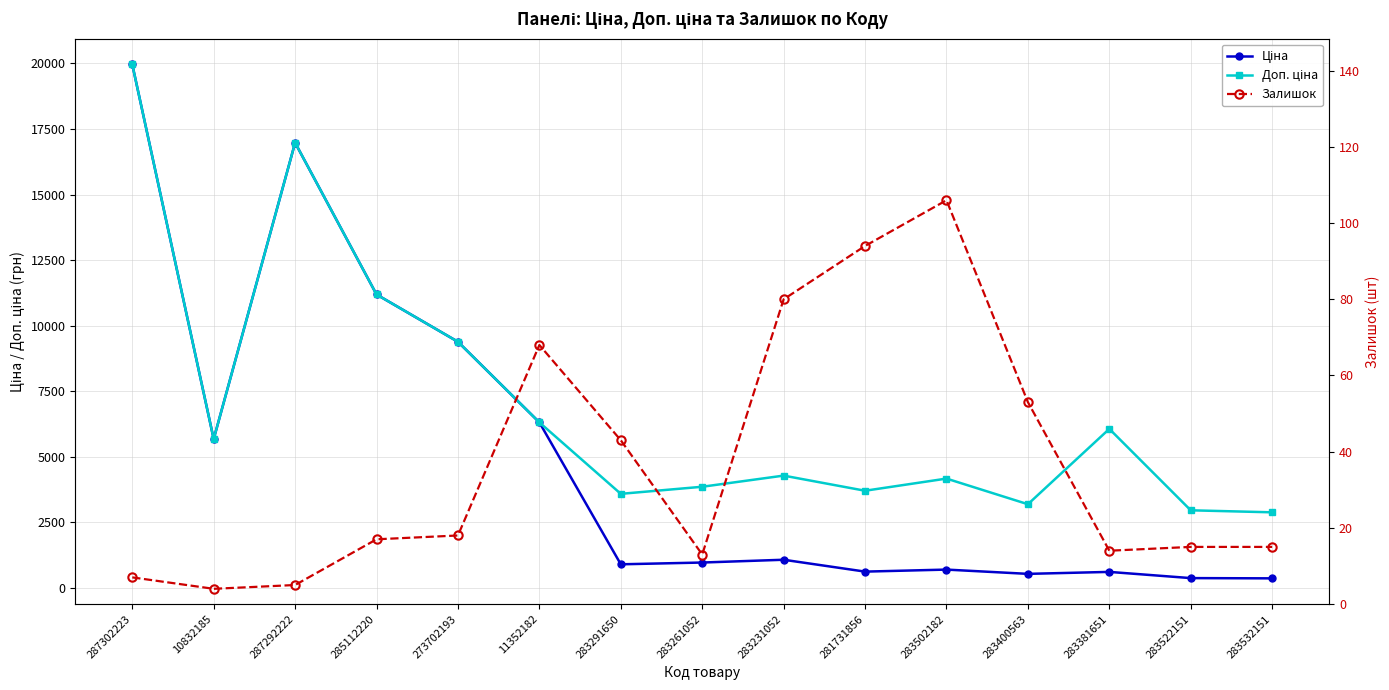

Reading right to left, list all the values displayed in this chart.

Ціна: 283532151=359.9	283522151=369.5	283381651=606.1	283400563=531.3	283502182=694.3	281731856=617.0	283231052=1069.8	283261052=963.5	283291650=895.9	11352182=6308.8	273702193=9384.0	285112220=11188.2	287292222=16976.3	10832185=5673.8	287302223=19964.2
Доп. ціна: 283532151=2878.8	283522151=2955.8	283381651=6061.2	283400563=3187.6	283502182=4165.6	281731856=3701.9	283231052=4279.1	283261052=3854.0	283291650=3583.6	11352182=6308.8	273702193=9384.0	285112220=11188.2	287292222=16976.3	10832185=5673.8	287302223=19964.2
Залишок: 283532151=15.0	283522151=15.0	283381651=14.0	283400563=53.0	283502182=106.0	281731856=94.0	283231052=80.0	283261052=13.0	283291650=43.0	11352182=68.0	273702193=18.0	285112220=17.0	287292222=5.0	10832185=4.0	287302223=7.0